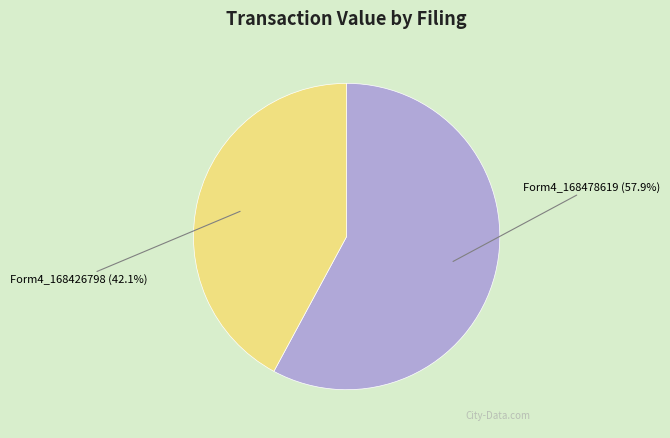

Which has a higher value, Form4_168478619 (57.9%) or Form4_168426798 (42.1%)?

Form4_168478619 (57.9%)